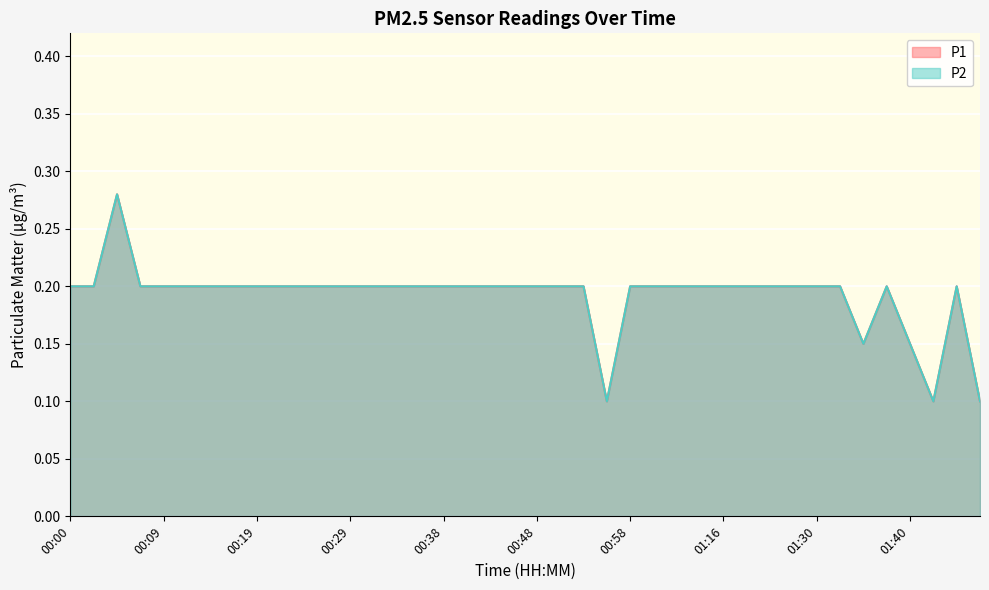

Is the value of P2 at 00:29 greater than the value of P1 at 01:32?

No